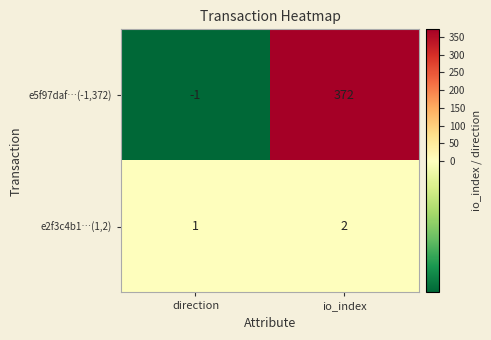

Rank the series by their maximum value, from lowest to highest.

e2f3c4b1…(1,2), e5f97daf…(-1,372)